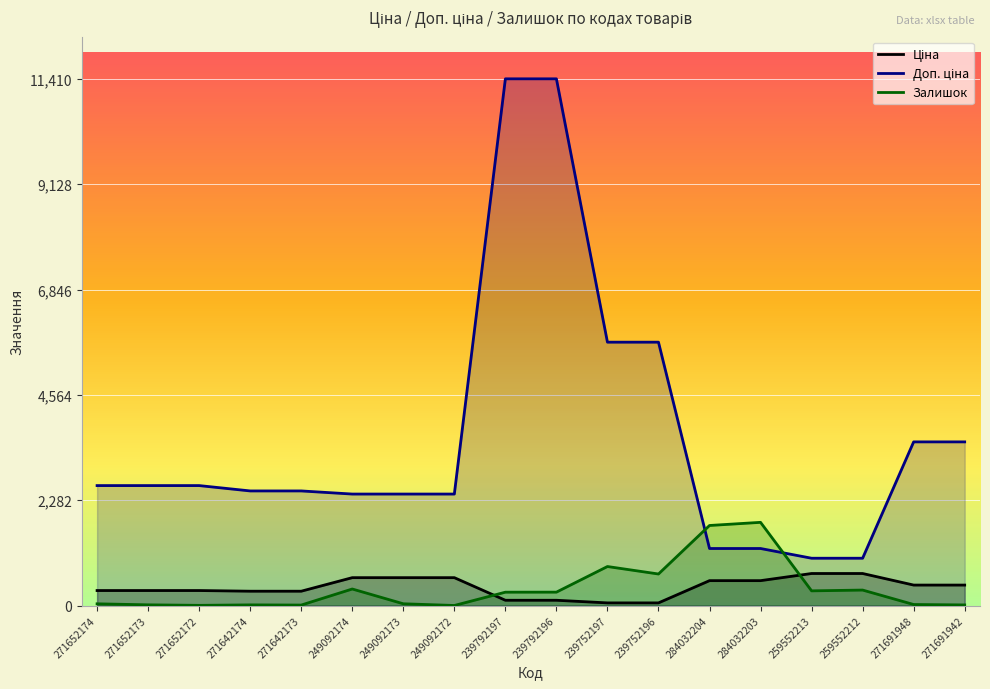

Which series changed the most between 271642174 and 259552212?

Доп. ціна